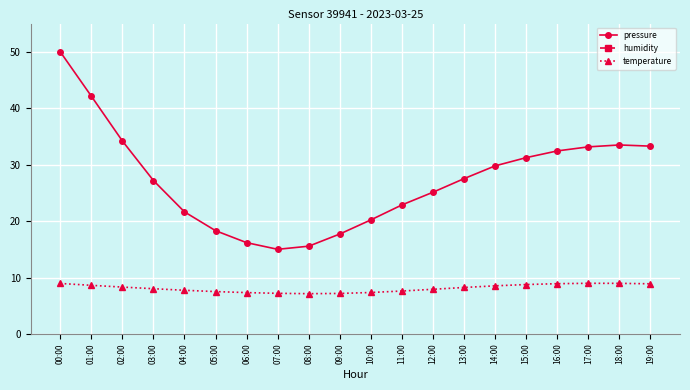

At which category is the sum across all series the highest?

00:00